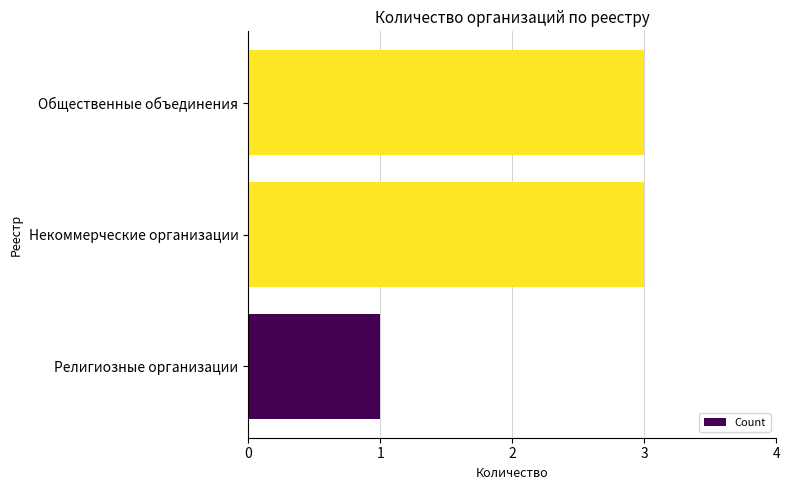

Reading bottom to top, what are all the values shown in this chart?

1	3	3